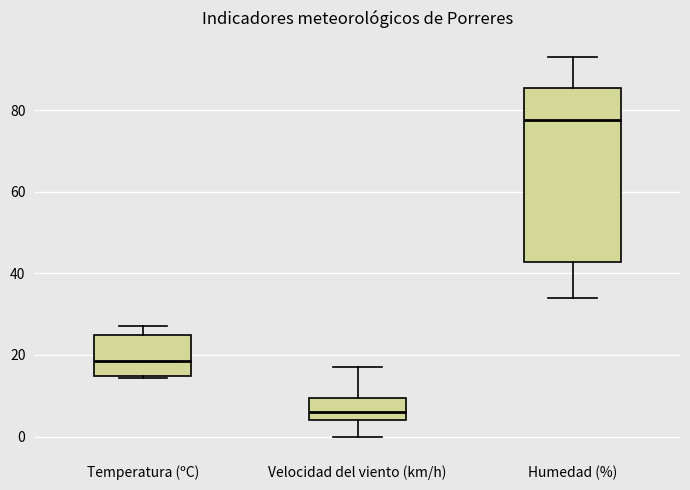

Reading left to right, read every box against the y-axis: the position of its median line, the range the box covers, and the ends of its whiskers. The values are not printed on the chart, so give them approximately, as read against the axis.

Temperatura (ºC): median 18, box 14 to 24, whiskers 14 to 28
Velocidad del viento (km/h): median 6, box 4 to 10, whiskers 0 to 18
Humedad (%): median 78, box 42 to 86, whiskers 34 to 94